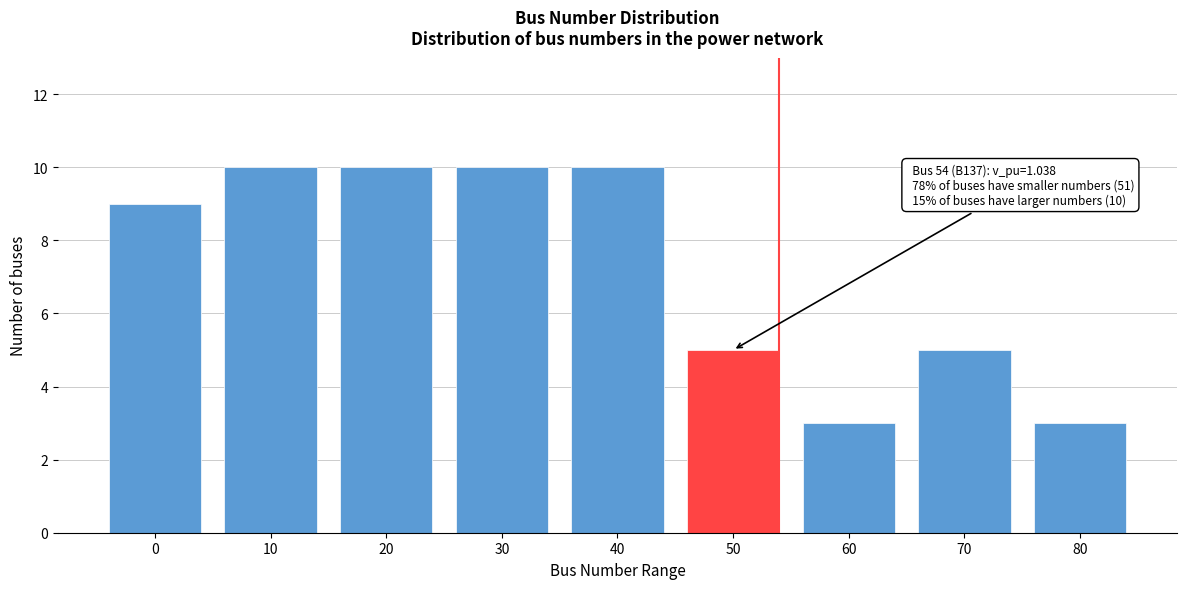

Reading left to right, list all the values displayed in this chart.

0=9	10=10	20=10	30=10	40=10	50=5	60=3	70=5	80=3